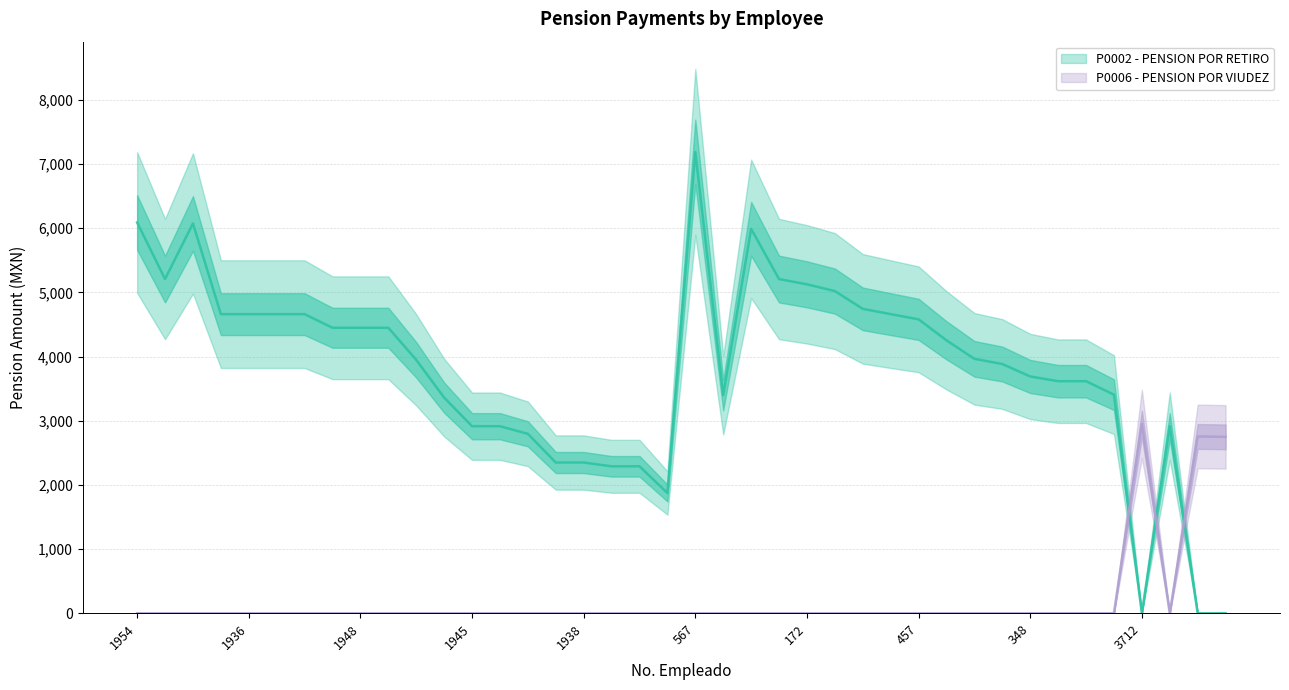

What is the difference between the P0002 - PENSION POR RETIRO values at 3969 and 30?

6075.3